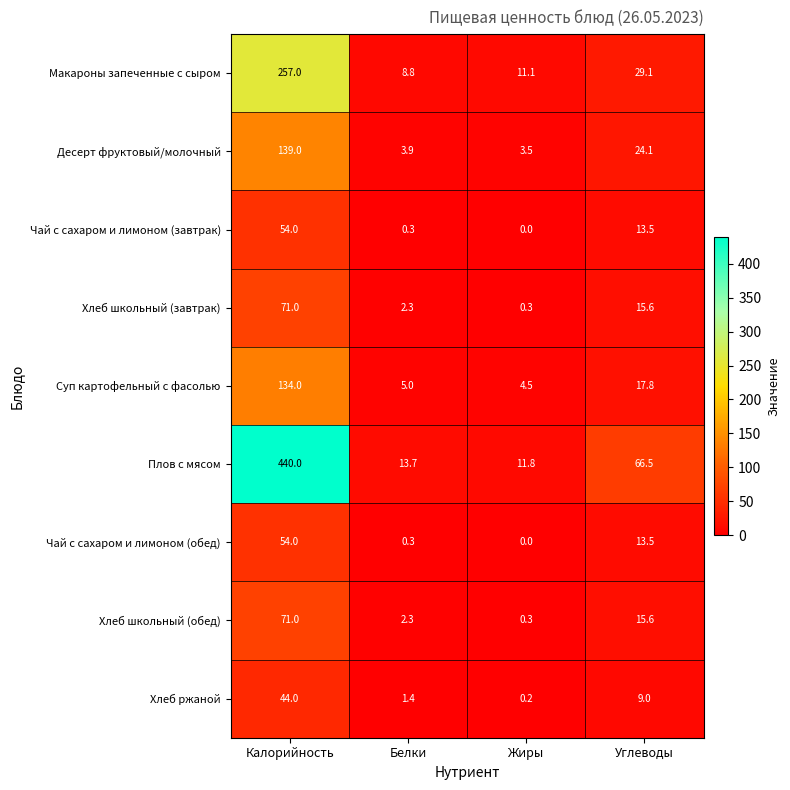

What value does the Чай с сахаром и лимоном (завтрак) series have at Белки?

0.3